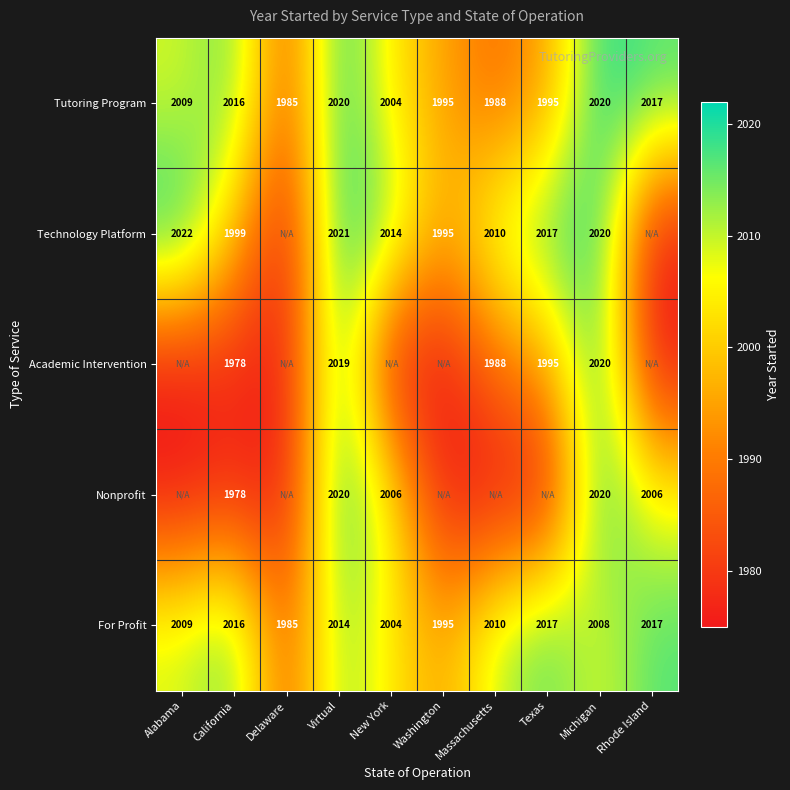

What value does the For Profit series have at Washington, to the nearest 10?

2000